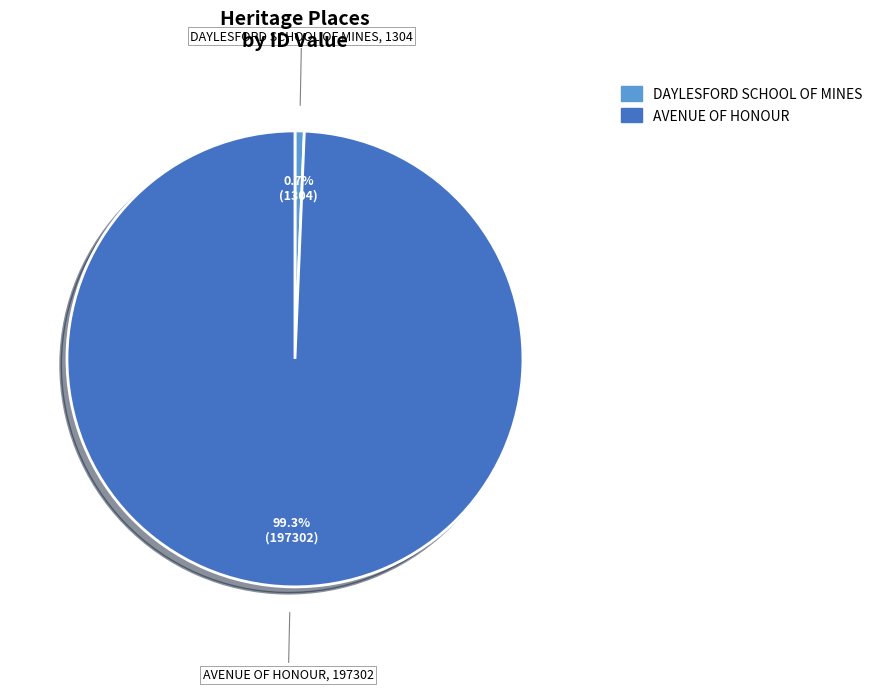

Do AVENUE OF HONOUR and DAYLESFORD SCHOOL OF MINES together represent more than half of the pie?

Yes